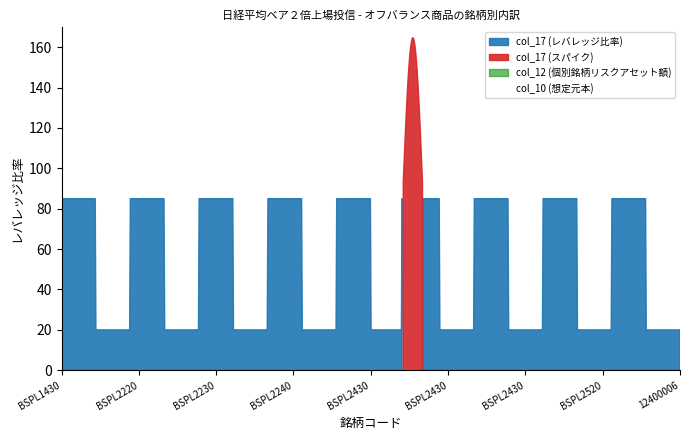

How many distinct data groups are displayed?

3